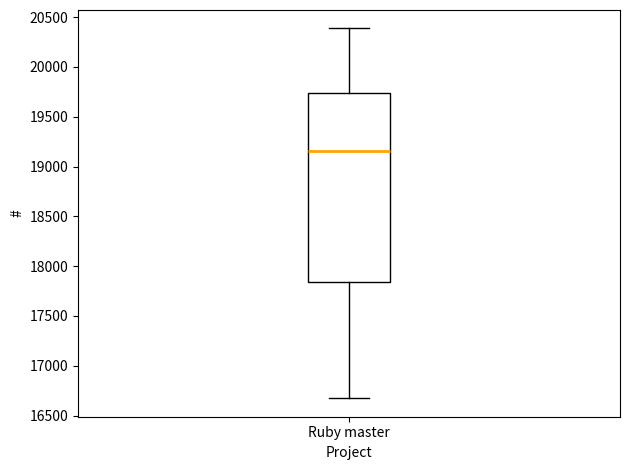

Transcribe this box plot: give where the median line is, the range the box spans, and where the two whiskers end, as read against the y-axis. The values are not printed on the chart, so give them approximately, as read against the axis.

median 19150, box 17850 to 19750, whiskers 16650 to 20400